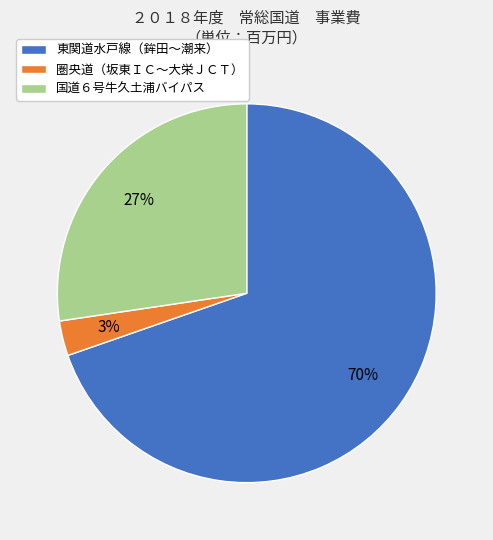

Between 圏央道（坂東ＩＣ～大栄ＪＣＴ） and 国道６号牛久土浦バイパス, which is larger?

国道６号牛久土浦バイパス